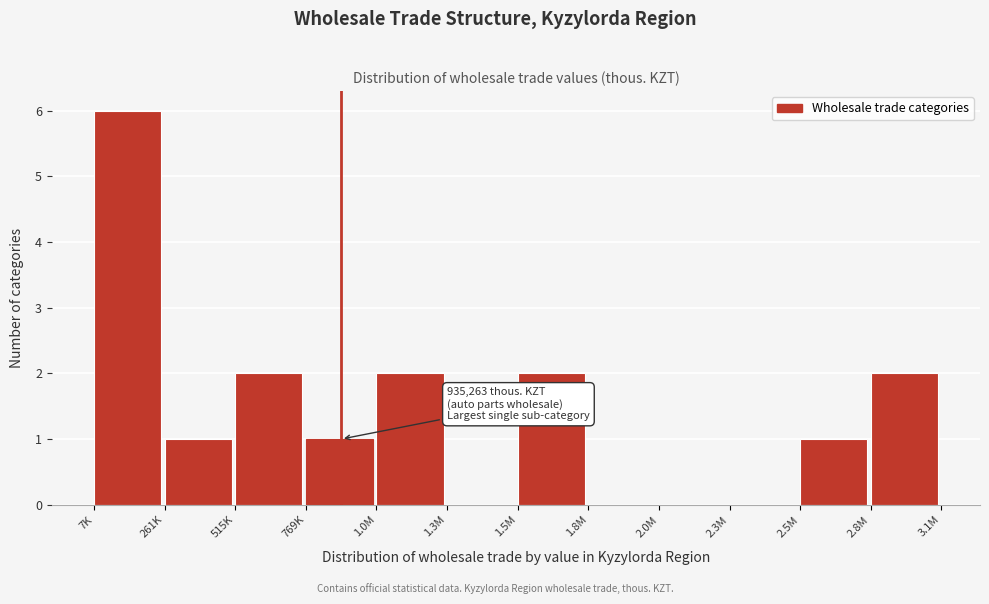

Reading left to right, list all the values displayed in this chart.

7K=6	261K=1	515K=2	769K=1	1.0M=2	1.3M=0	1.5M=2	1.8M=0	2.0M=0	2.3M=0	2.5M=1	2.8M=2